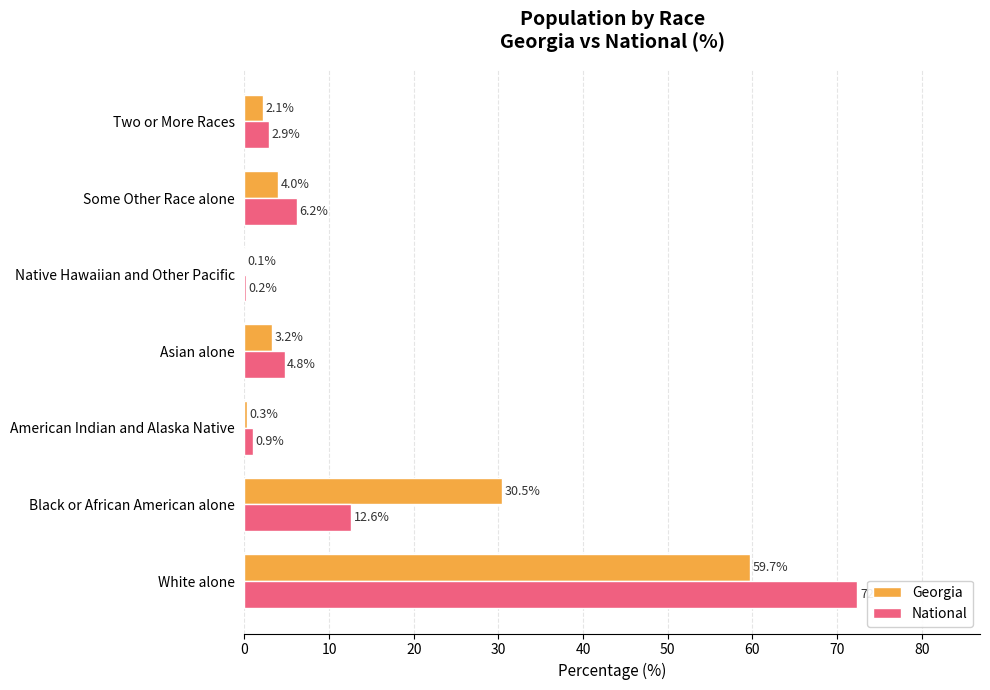

What is the sum of all National values?

100.0